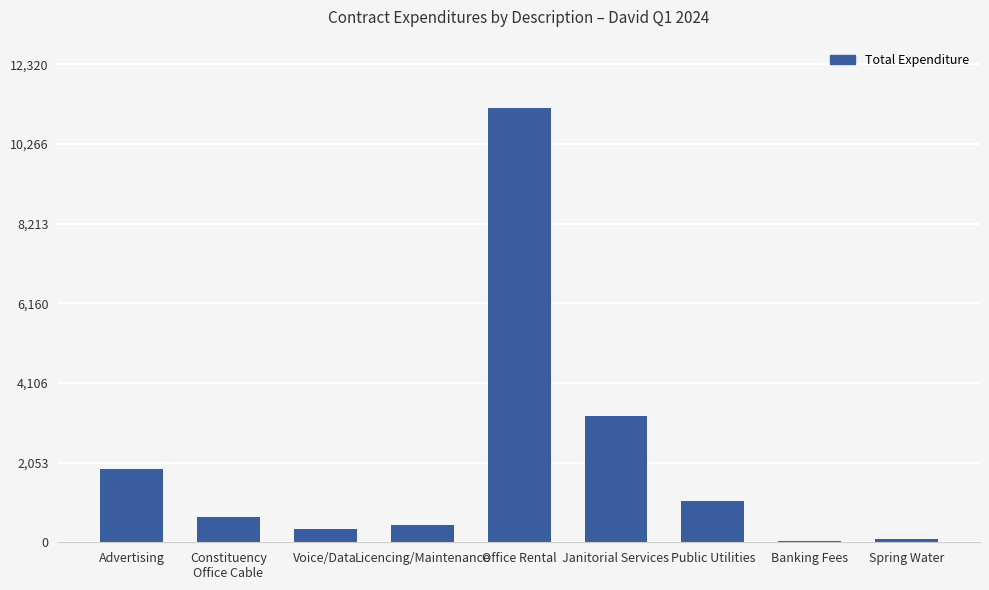

True or false: the data shows 1886.0 at Advertising.

True